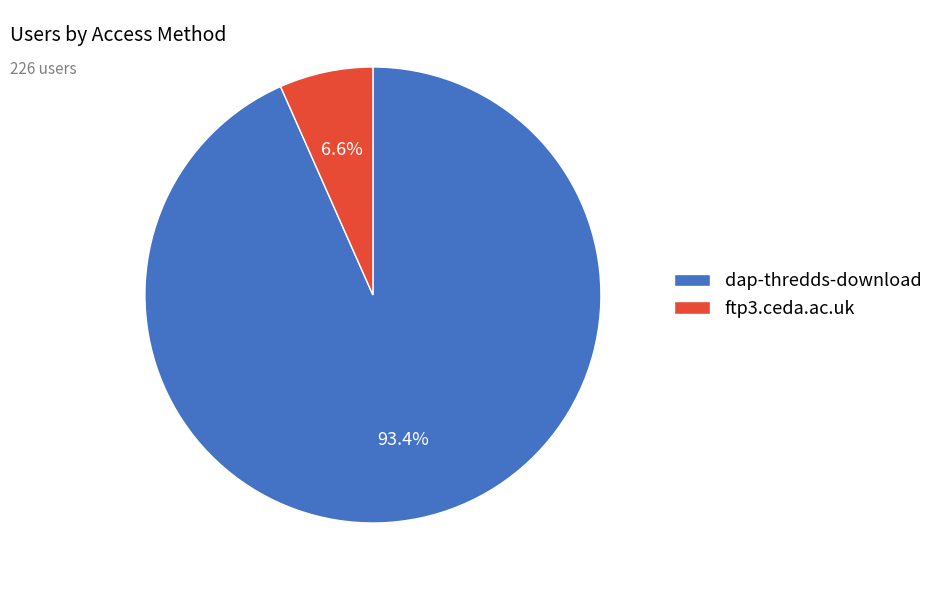

Rank the categories by value from highest to lowest.

dap-thredds-download, ftp3.ceda.ac.uk